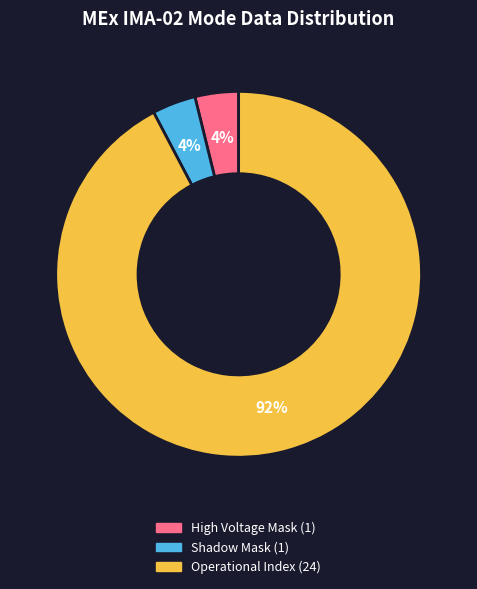

Is there any slice that represents more than half of the pie?

Yes